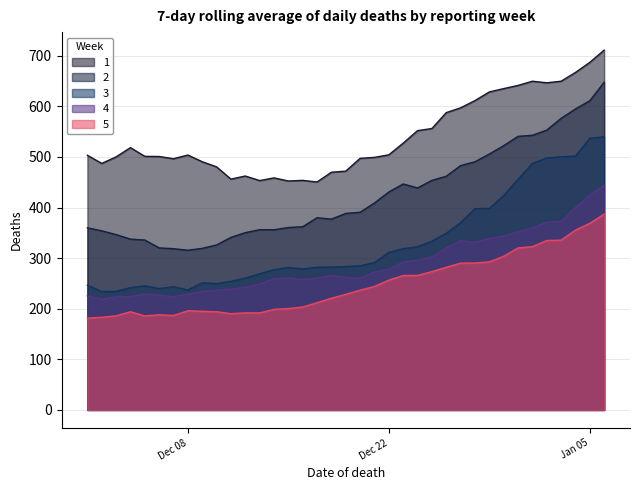

Which series changed the most between 2020-12-06 and 2020-12-31?

2